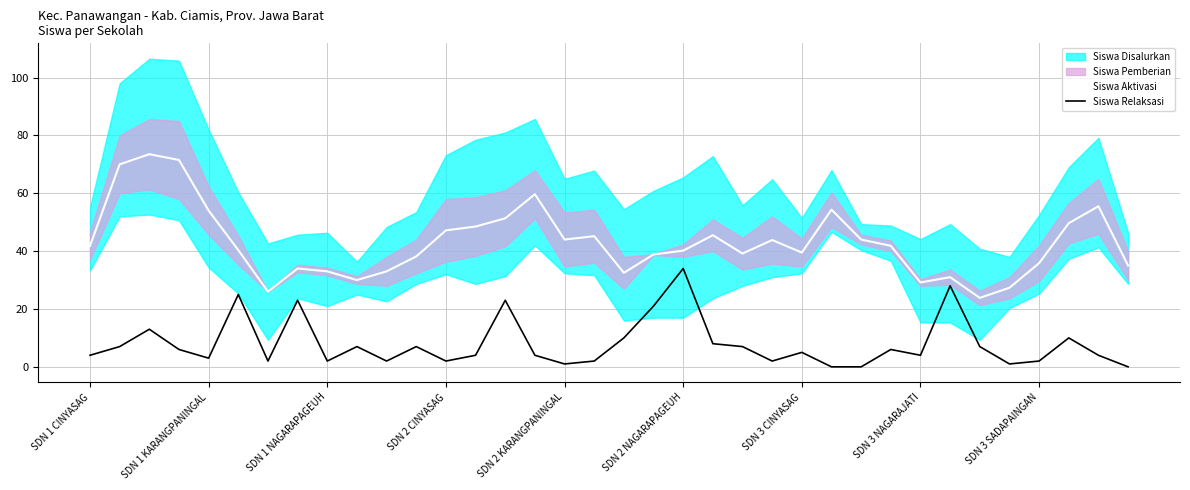

Does the chart display data point markers on the line(s)?

No